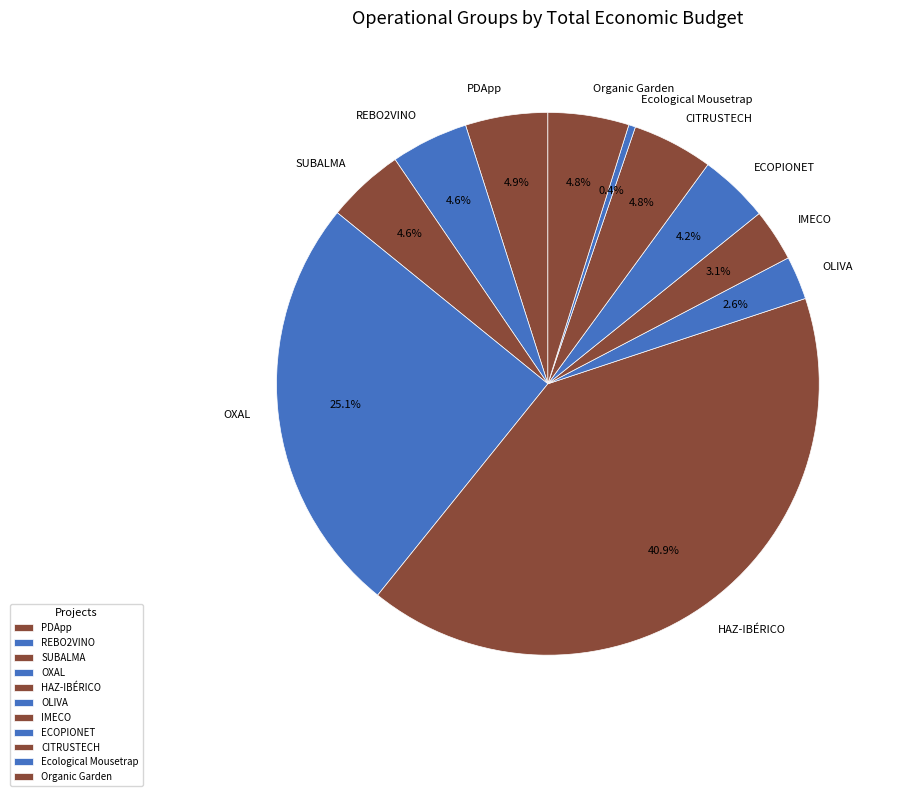

Does ECOPIONET represent more than half of the total?

No